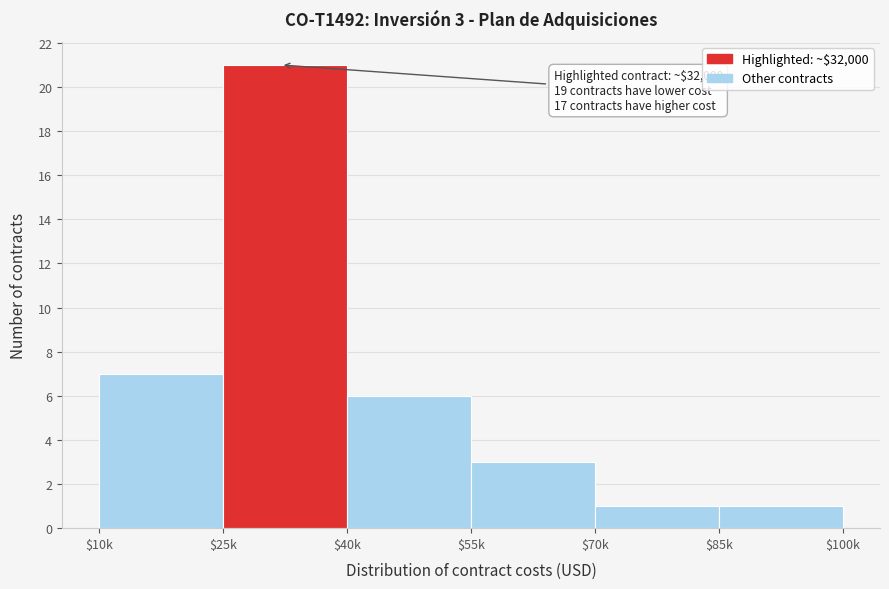

Reading left to right, what are all the values shown in this chart?

7	21	6	3	1	1